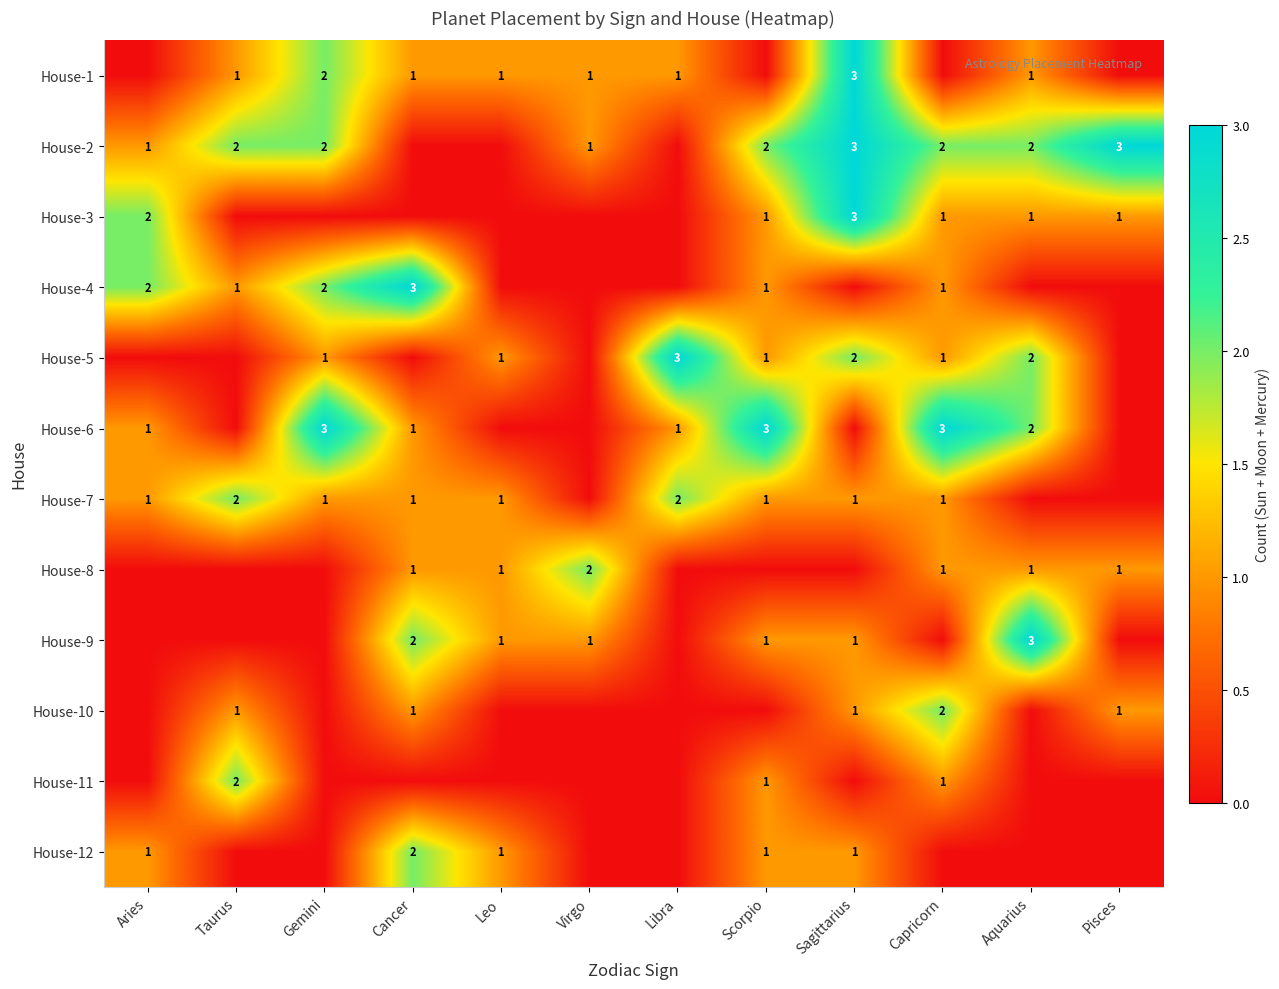

What is the spread (max minus min) of values at Aries?

2